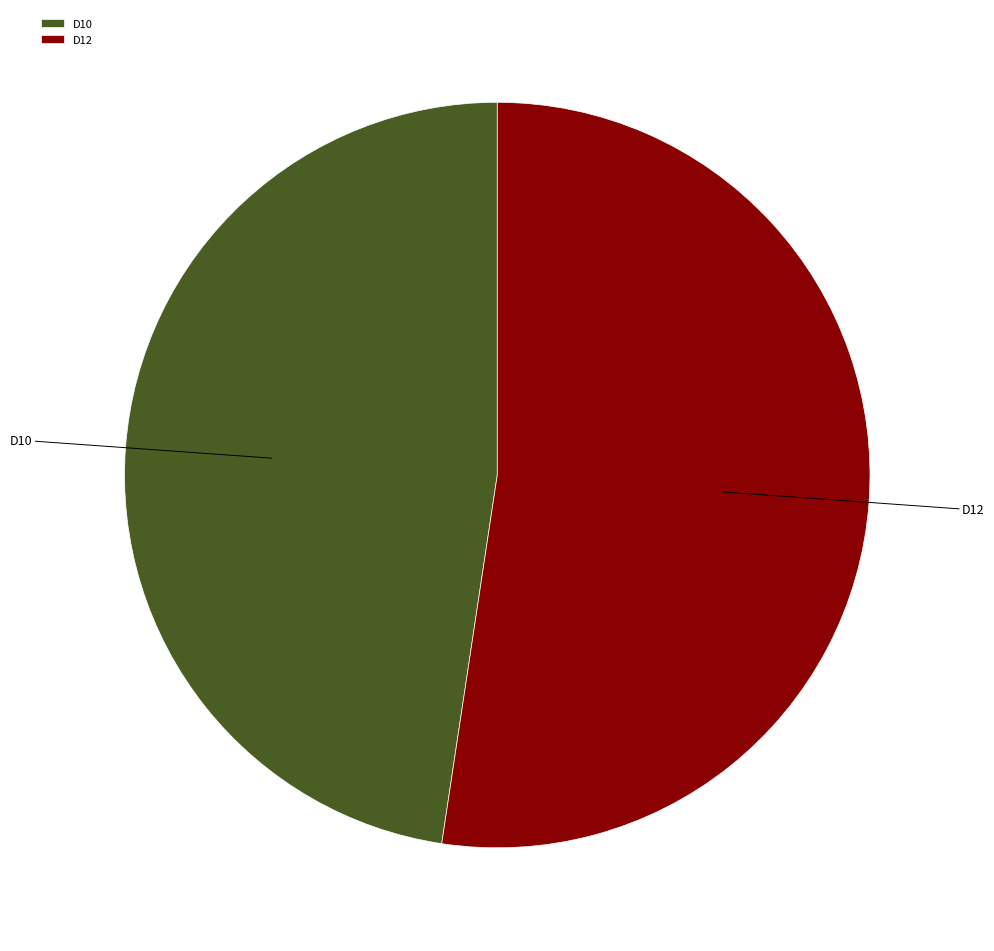

Approximately how many times larger is the value at D10 compared to D12?

0.9